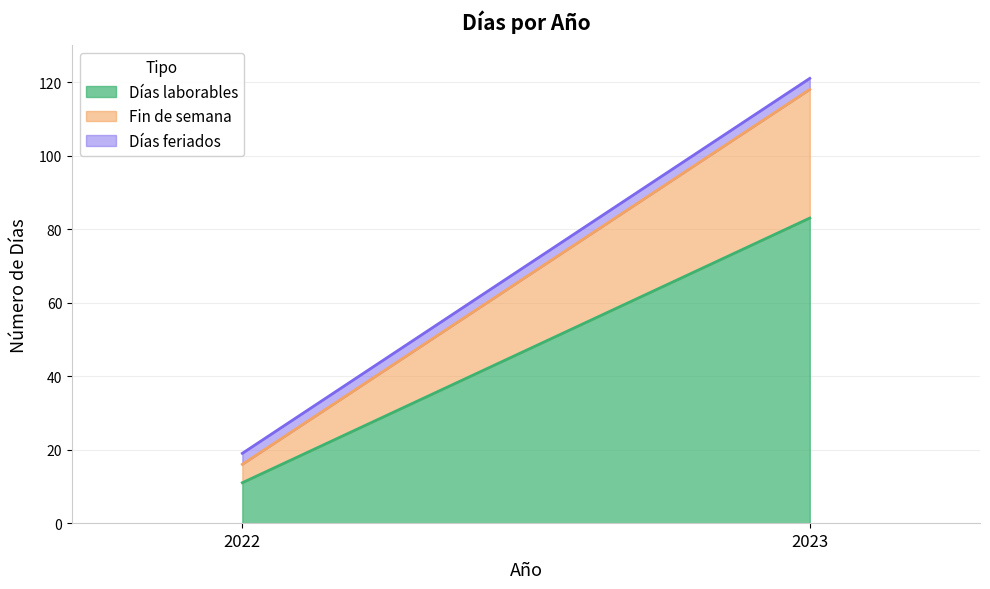

What is the value of the Días laborables point at the 1st from the left?

11